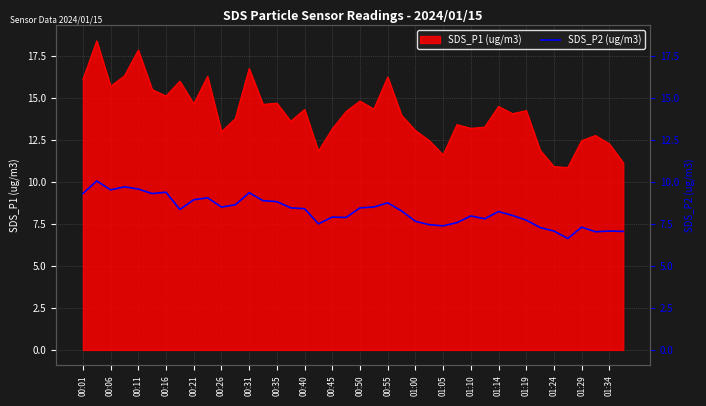

What is the value of the 38th point from the left?

7.0